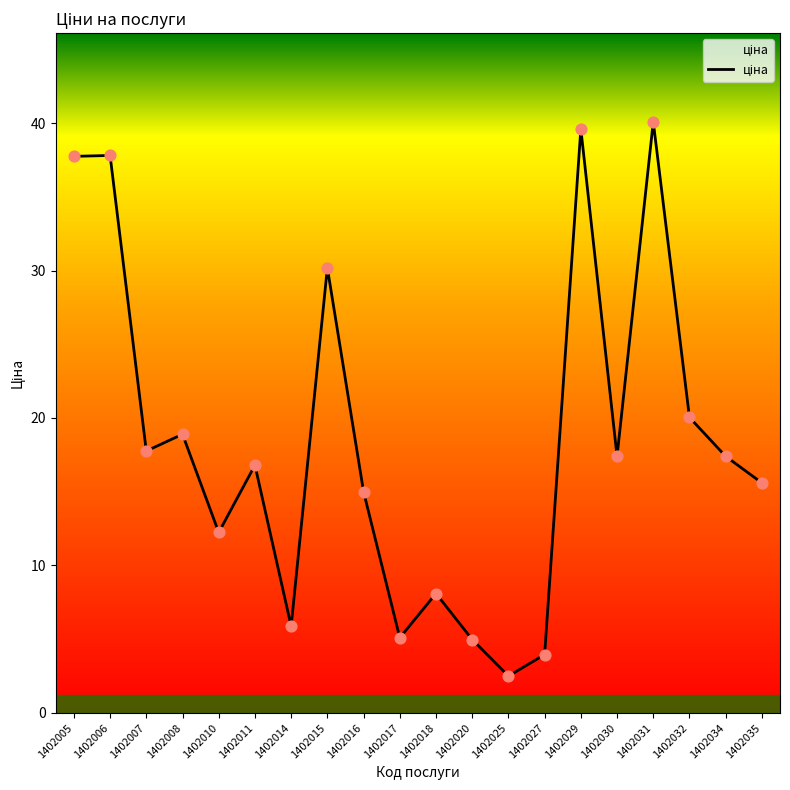

What is the change in value from 1402025 to 1402027?

+1.5